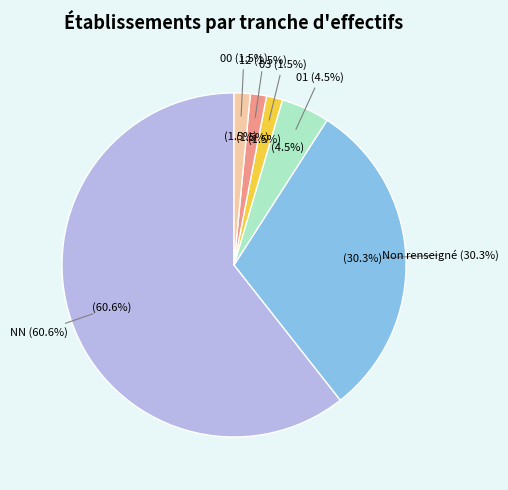

Rank the categories by value from highest to lowest.

NN, , 01, 00, 03, 12